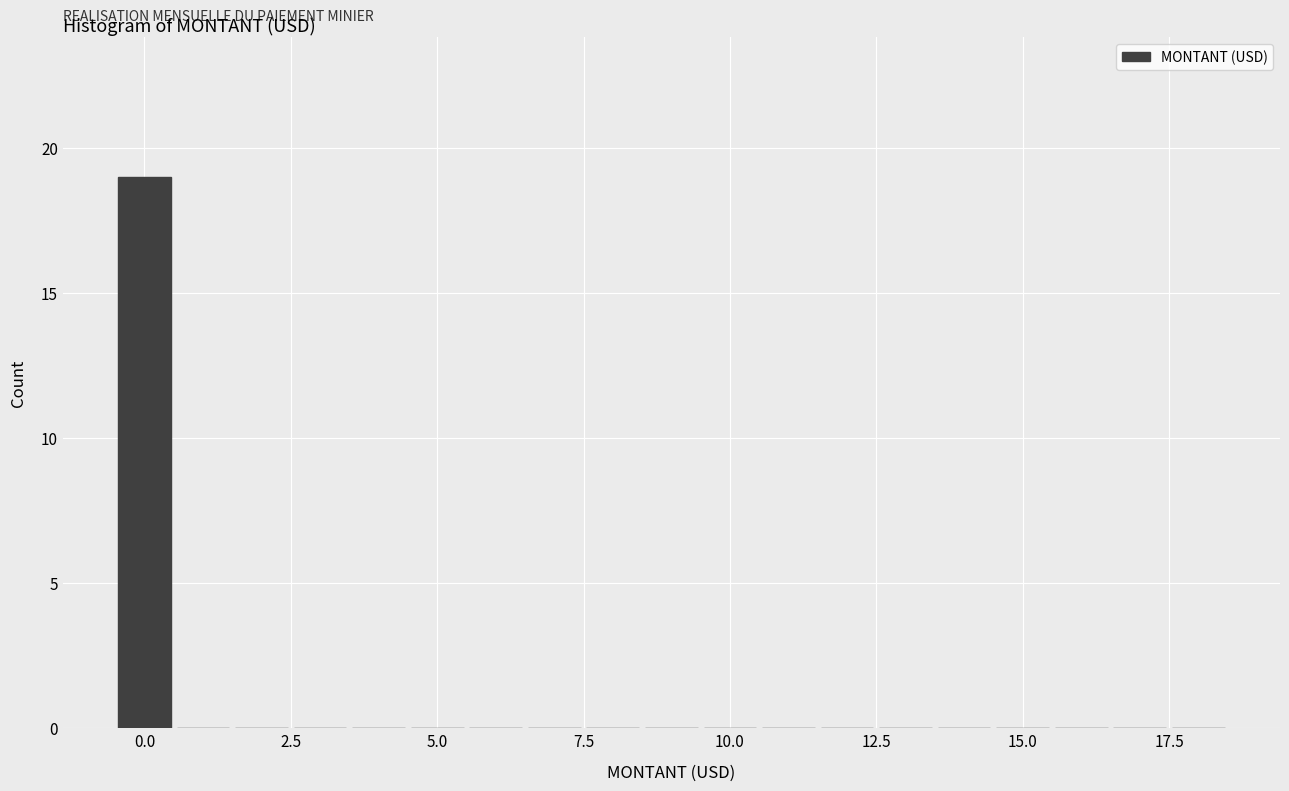

Around what value on the x-axis is the tallest bar? Give the approximate position of its centre, as read against the axis.

0.0